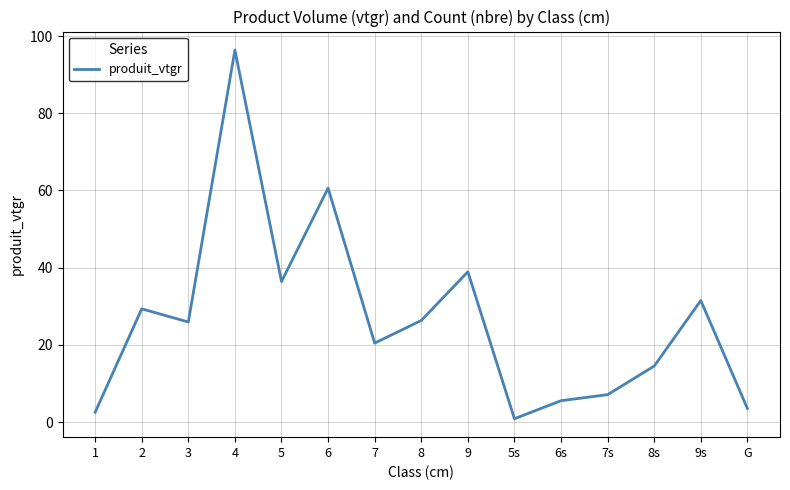

What is the maximum value shown in the chart?

96.4